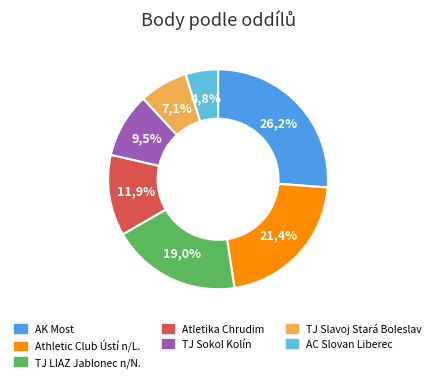

What percentage do Atletika Chrudim and Athletic Club Ústí n/L. together represent?

33.3%